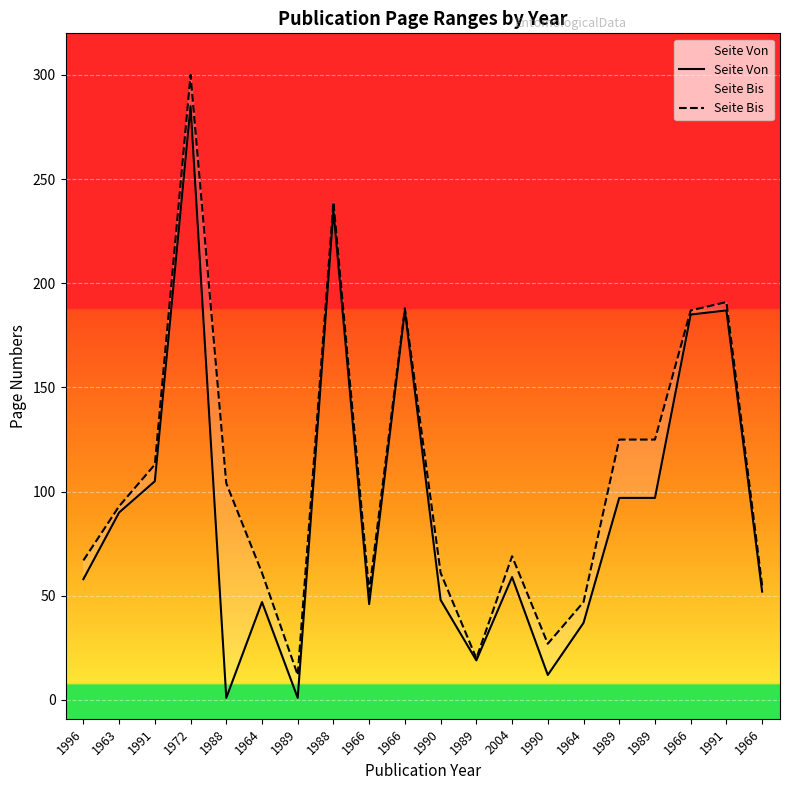

True or false: Seite Von and Seite Bis intersect in this chart.

False